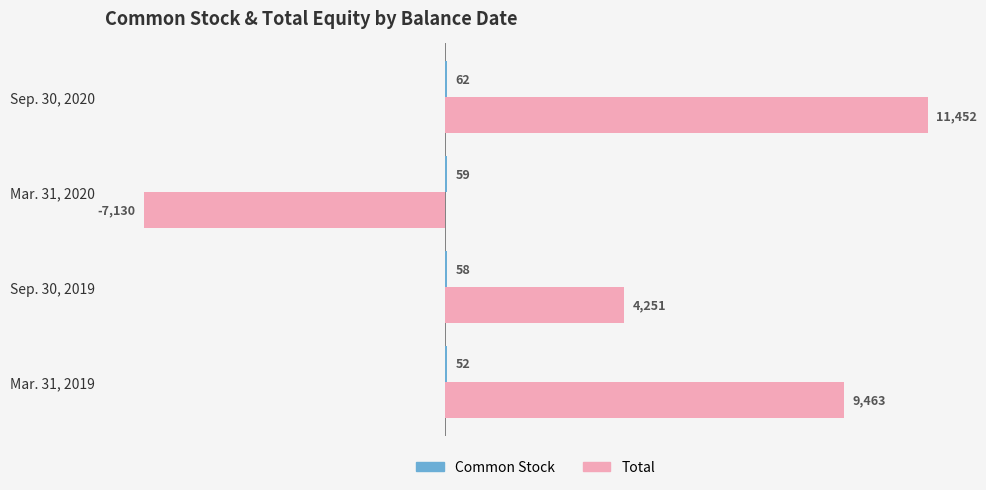

What is the sum of all Total values?

18036